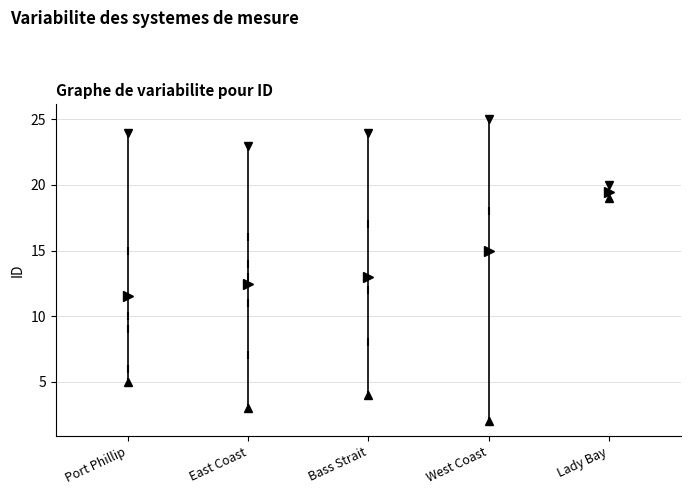

Comparing the boxes themselves (not the whiskers), which one is the tallest?

West Coast